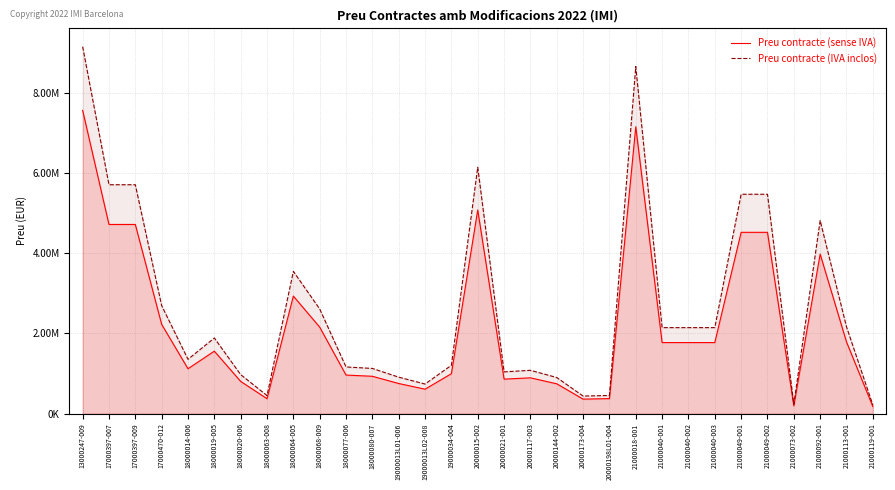

What is the total value across all series at 21000049-001?

9992453.4